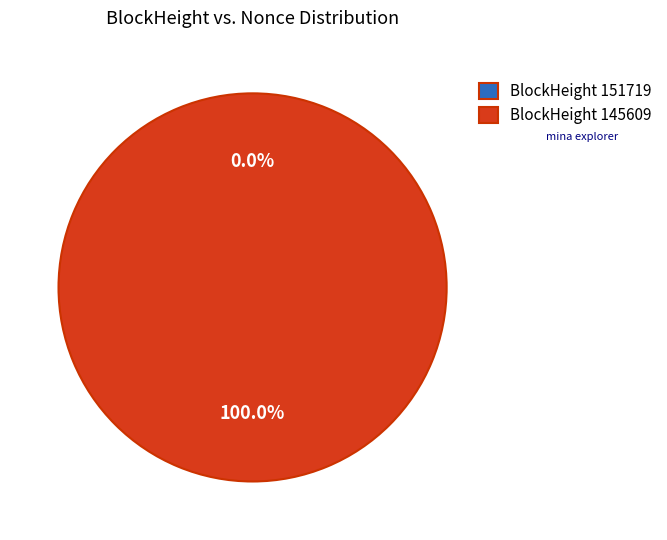

How many slices are in this pie chart?

2